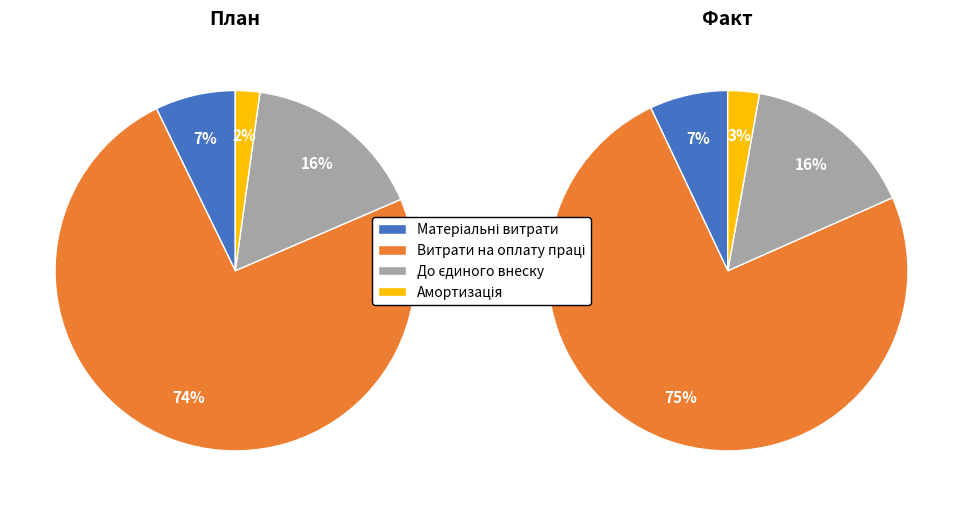

How many segments does this pie chart have?

4